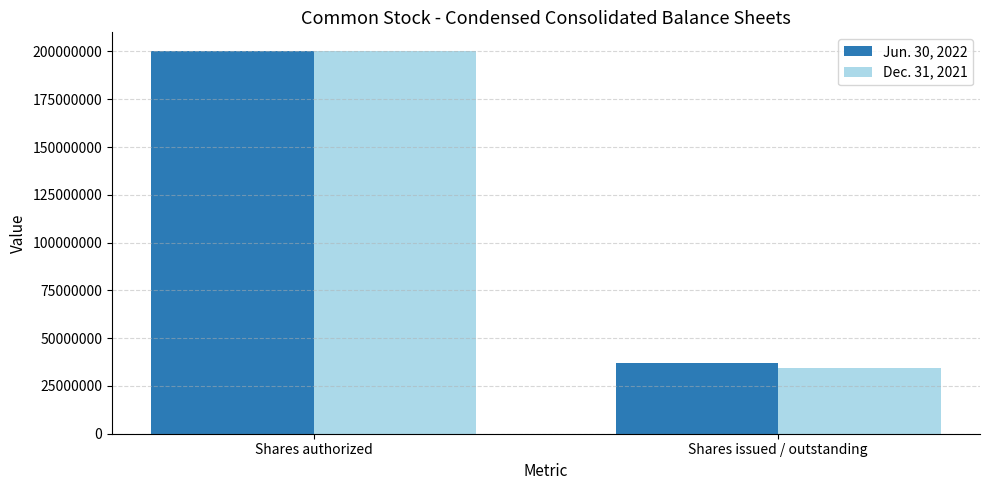

At which category is the sum across all series the highest?

Shares authorized